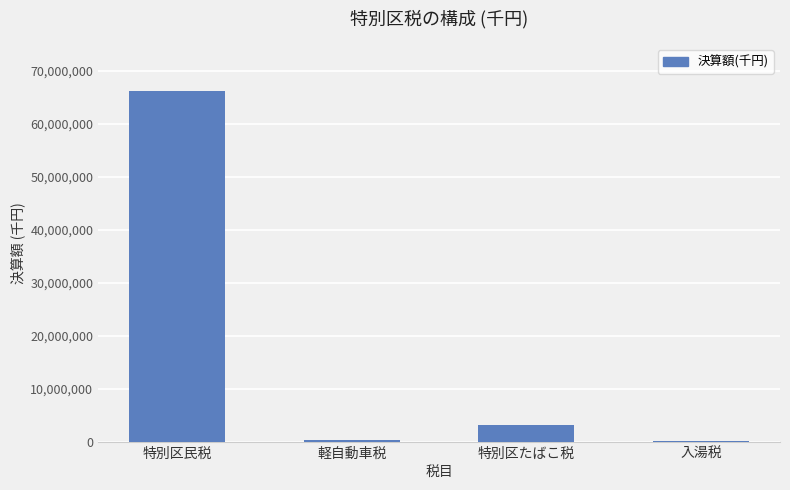

True or false: the data shows 3125479 at 特別区たばこ税.

True